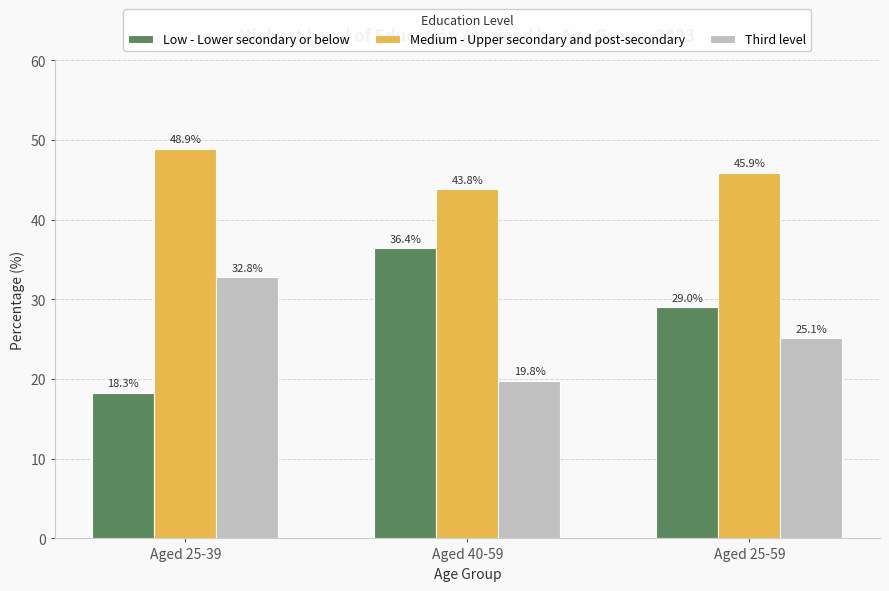

What is the difference between the maximum and minimum values in the Third level series?

13.0